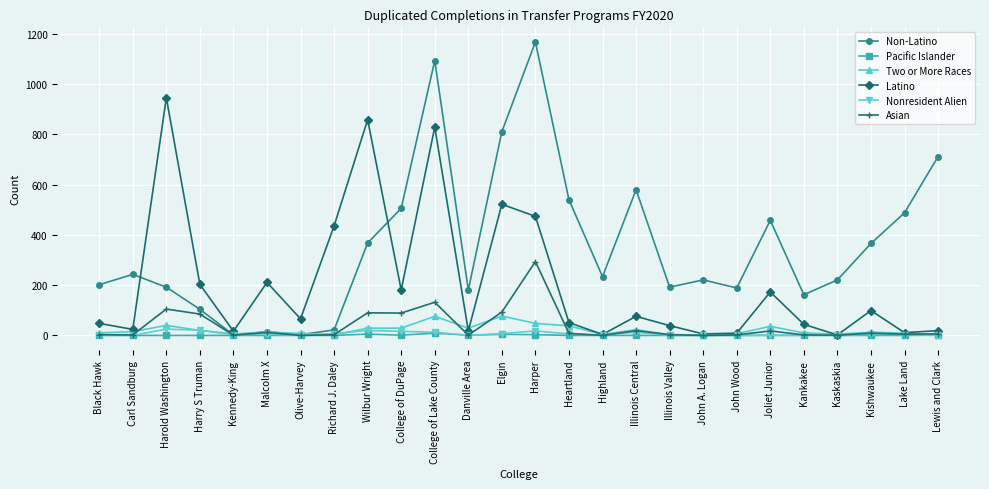

At which label is Non-Latino closest to 585?

Illinois Central